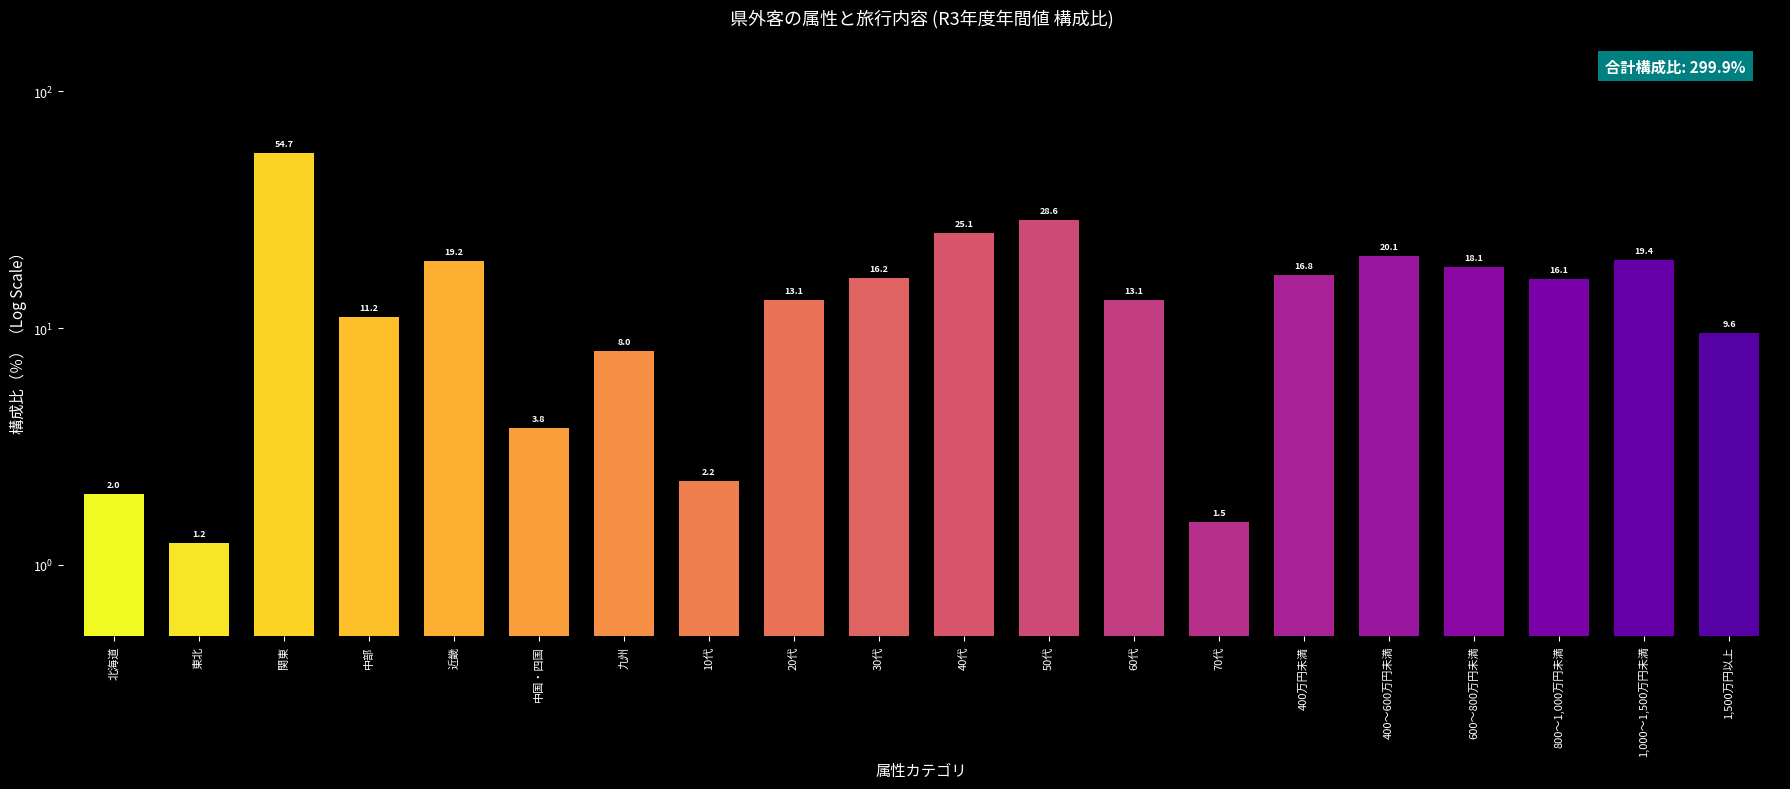

Reading left to right, list all the values displayed in this chart.

北海道=2.0	東北=1.2	関東=54.7	中部=11.2	近畿=19.2	中国・四国=3.8	九州=8.0	10代=2.2	20代=13.1	30代=16.2	40代=25.1	50代=28.6	60代=13.1	70代=1.5	400万円未満=16.8	400～600万円未満=20.1	600～800万円未満=18.1	800～1,000万円未満=16.1	1,000～1,500万円未満=19.4	1,500万円以上=9.6